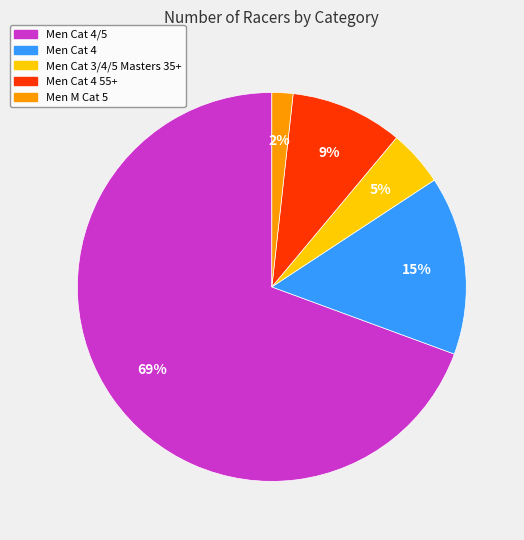

Is there any slice that represents more than half of the pie?

Yes